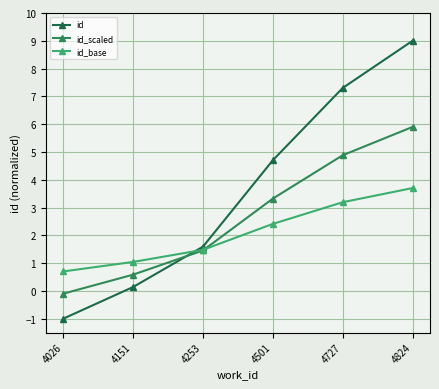

At how many categories does at least one series exceed 1?

5